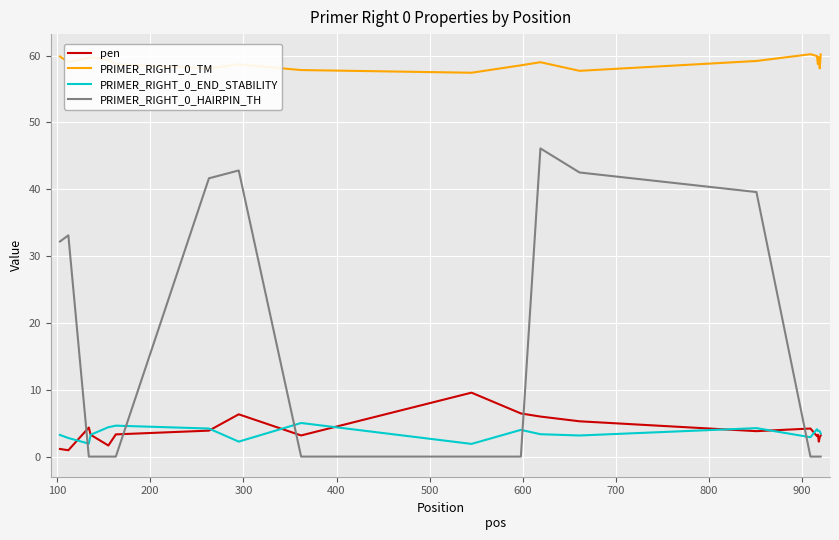

True or false: PRIMER_RIGHT_0_HAIRPIN_TH and PRIMER_RIGHT_0_TM cross at least once.

False